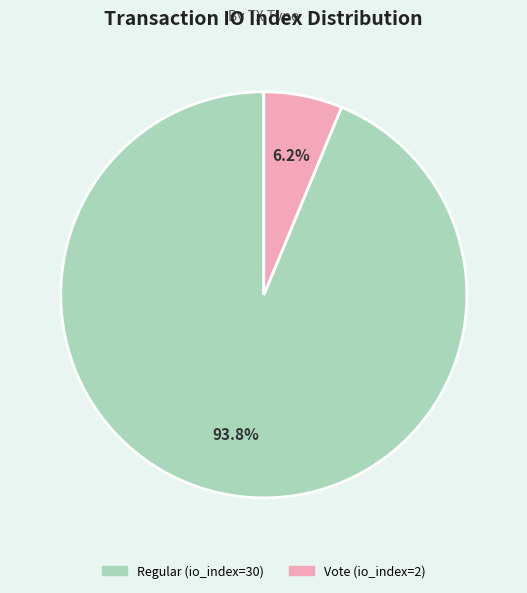

Combined, do Regular (io_index=30) and Vote (io_index=2) account for over 50%?

Yes